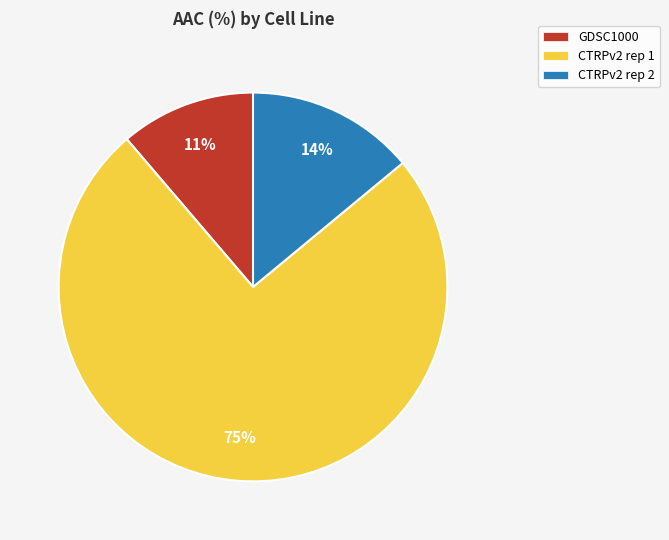

Count the number of slices in the pie.

3